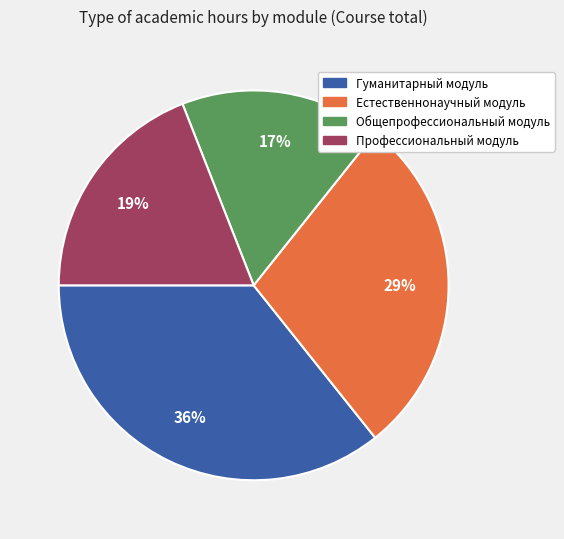

How many segments does this pie chart have?

4